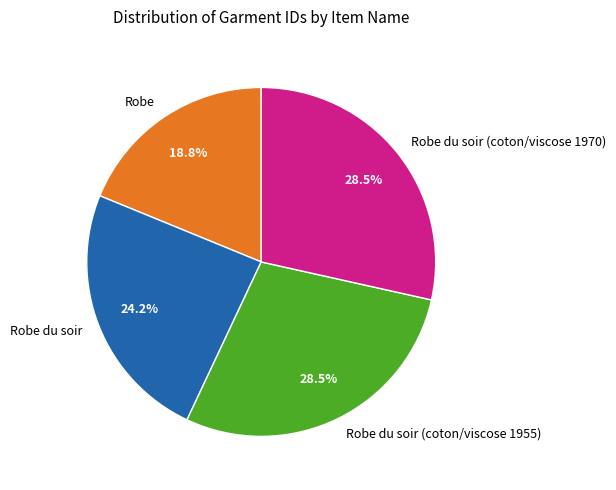

To the nearest percent, what is the difference between the largest and smallest slice percentages?

10%